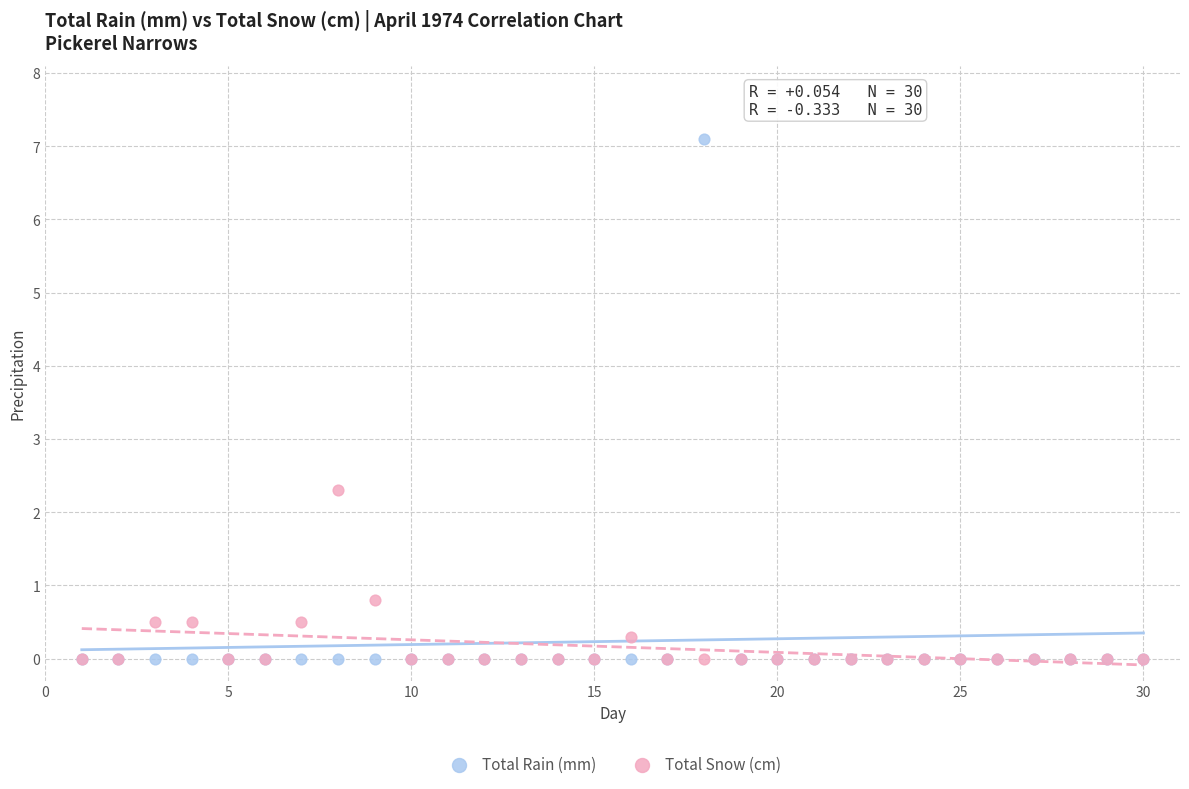

In the Total Snow (cm) series, what Y value is closest to 1?

0.8